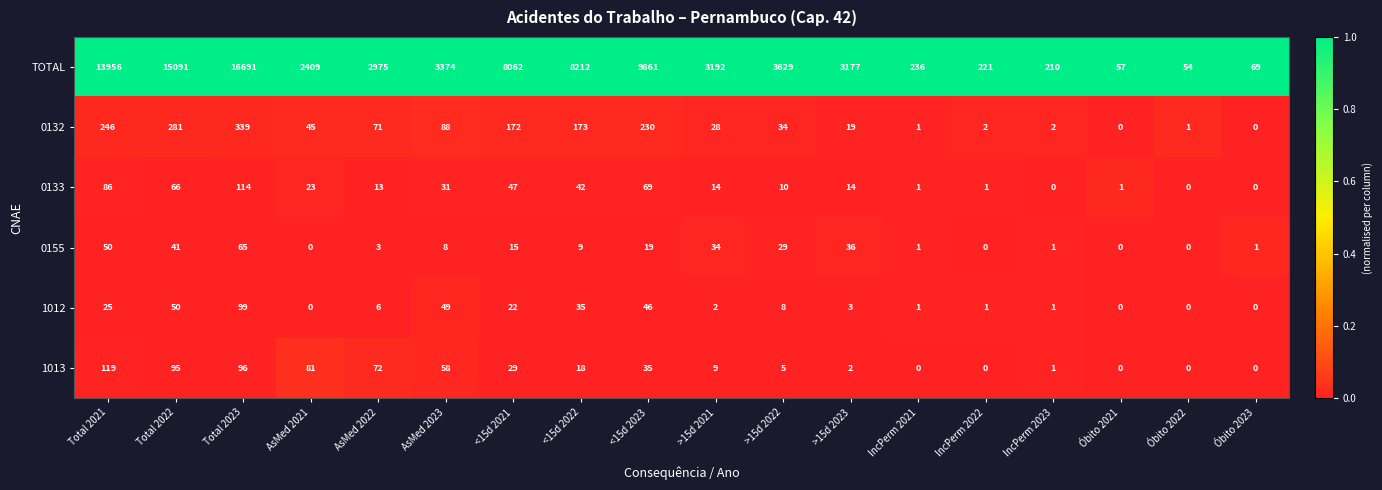

List the series in order of their peak value, highest first.

TOTAL, 0132, 1013, 0133, 1012, 0155